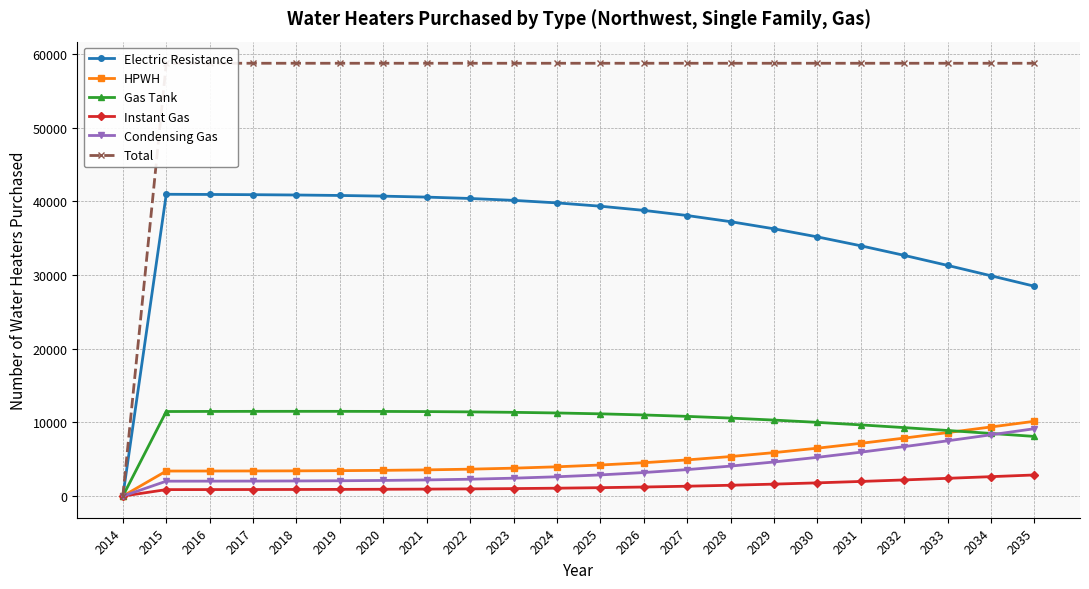

At which category does the chart reach its minimum across all series?

2014